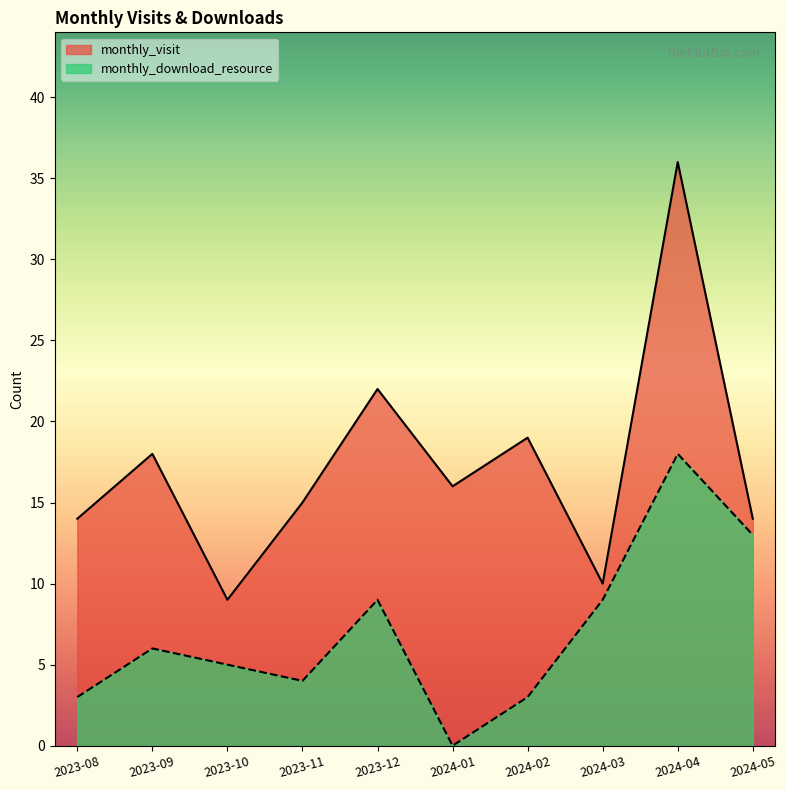

Where is the first local minimum for monthly_visit?

2023-10